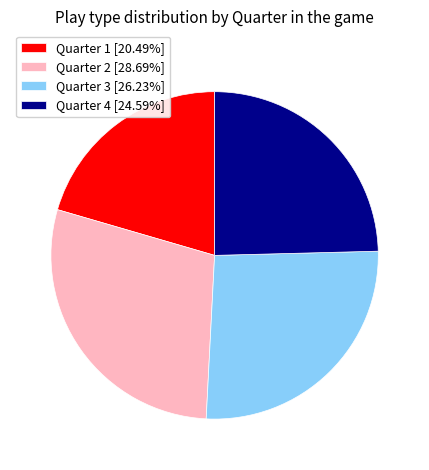

Which category has the biggest portion of the pie?

Quarter 2